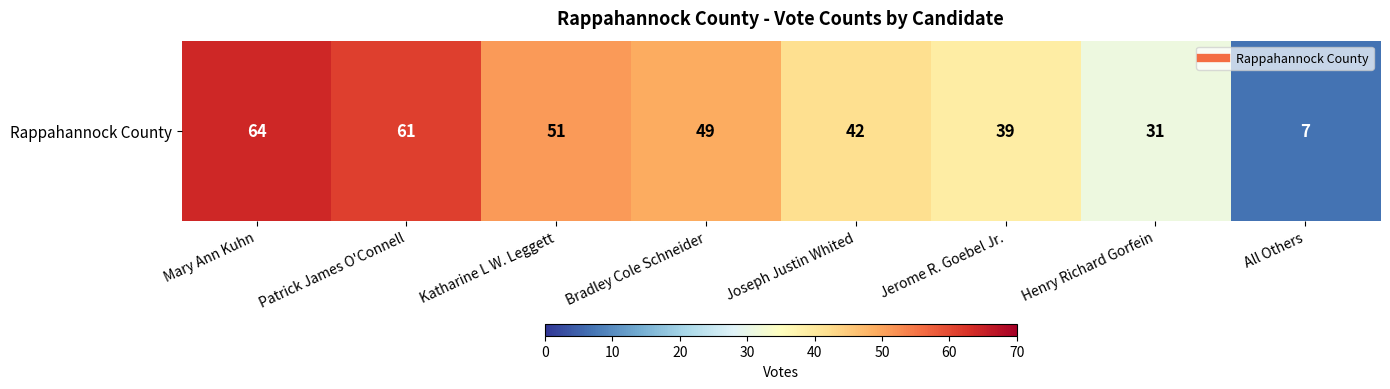

Is it true that the value at Patrick James O'Connell is 61?

True